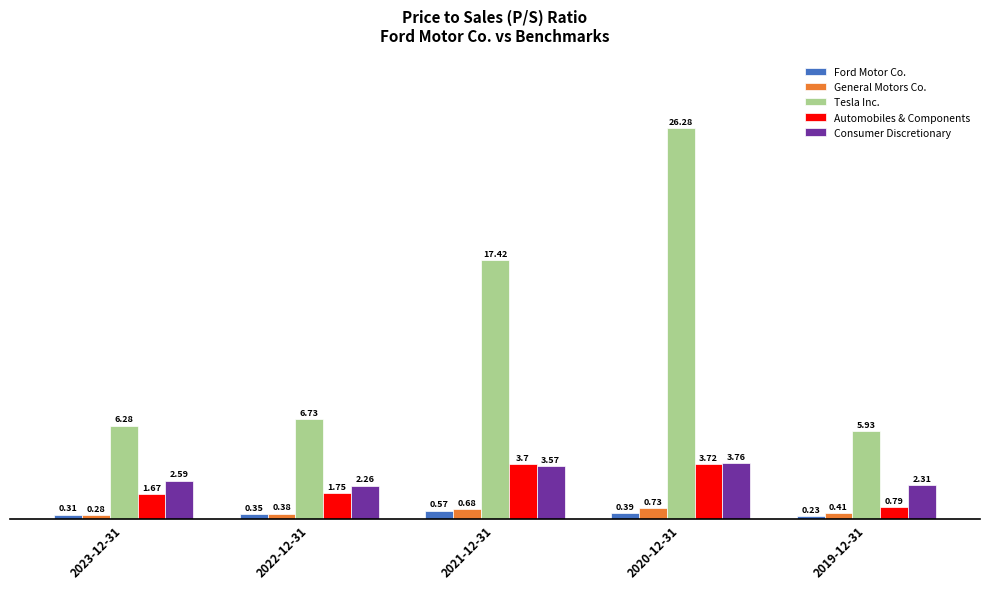

How many data points in Tesla Inc. are less than 6?

1